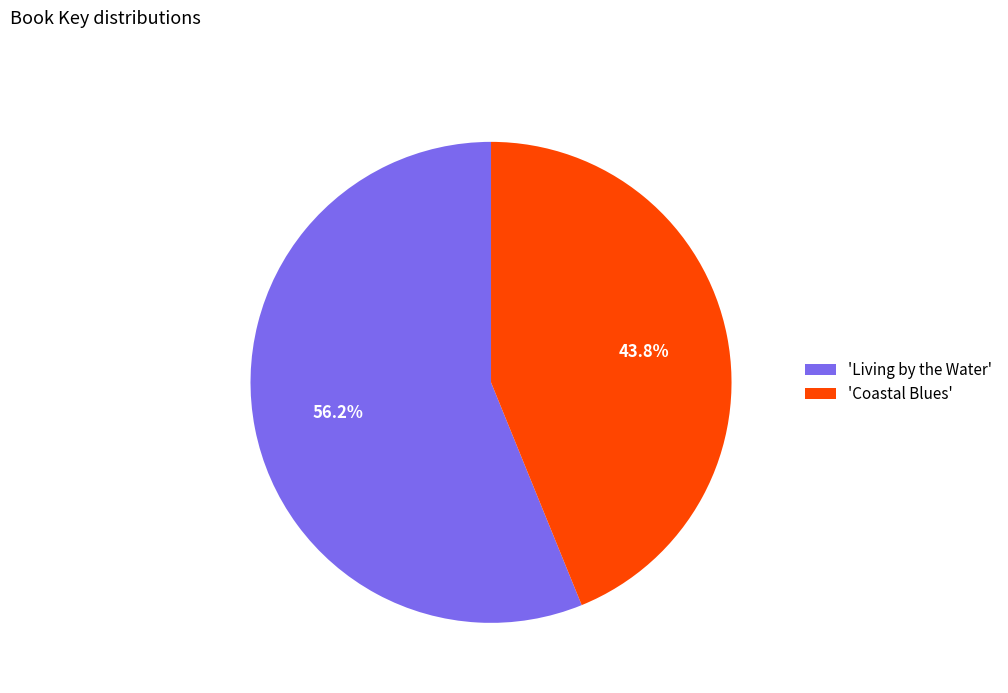

To the nearest percent, what is the average slice percentage?

50%